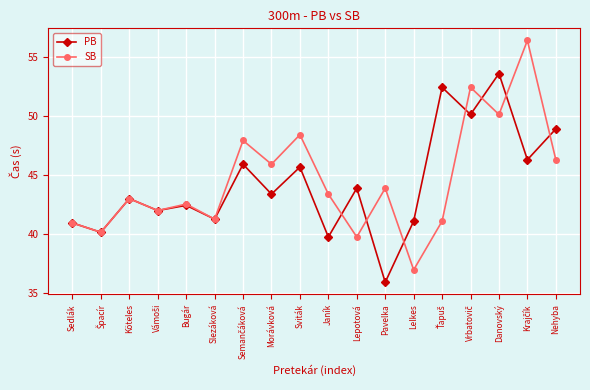

At which category is the sum across all series the highest?

Danovský